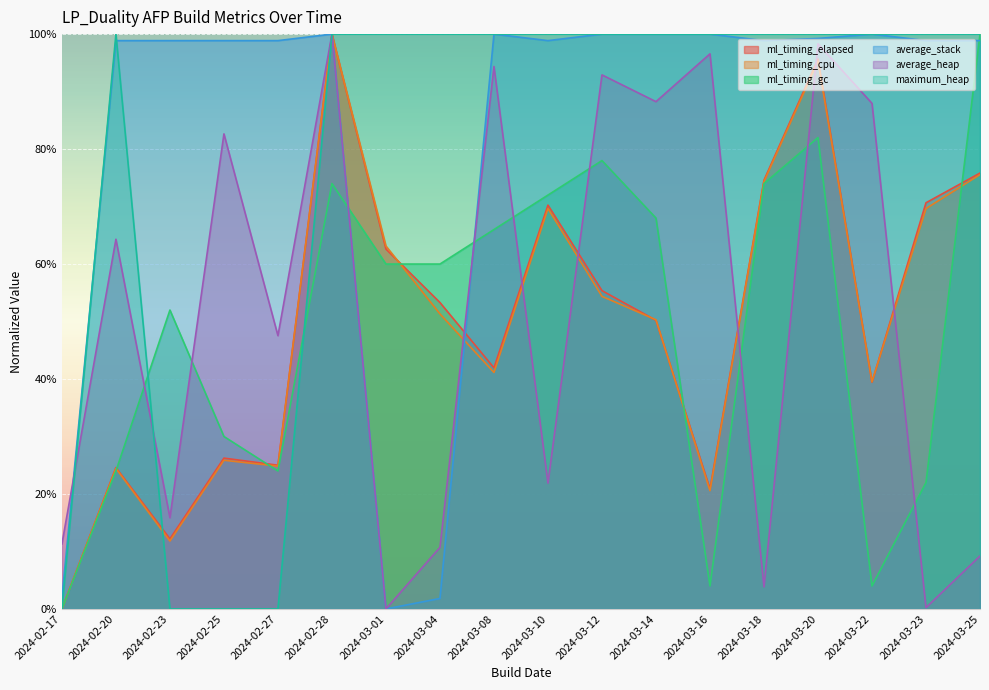

What is the approximate value of average_stack at 2024-03-18?

1.0